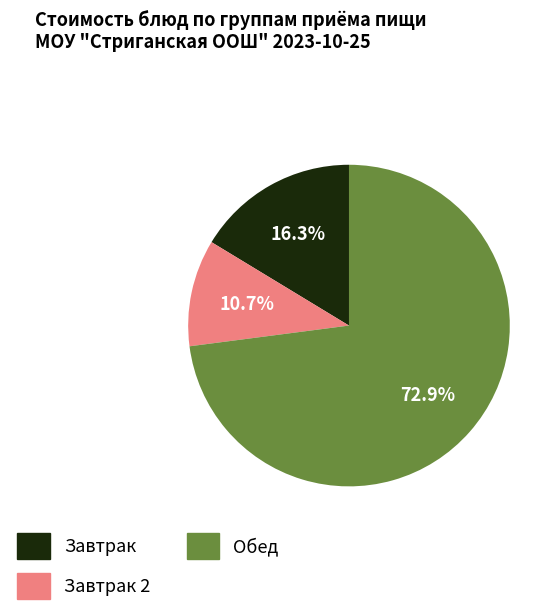

How many segments does this pie chart have?

3